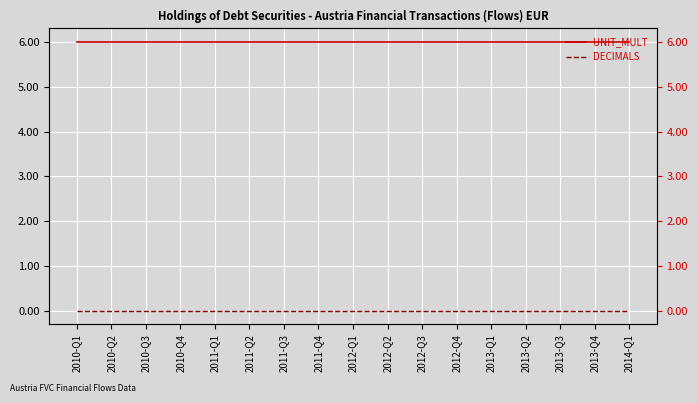

Between 2014-Q1 and 2011-Q3, which is larger?

2014-Q1